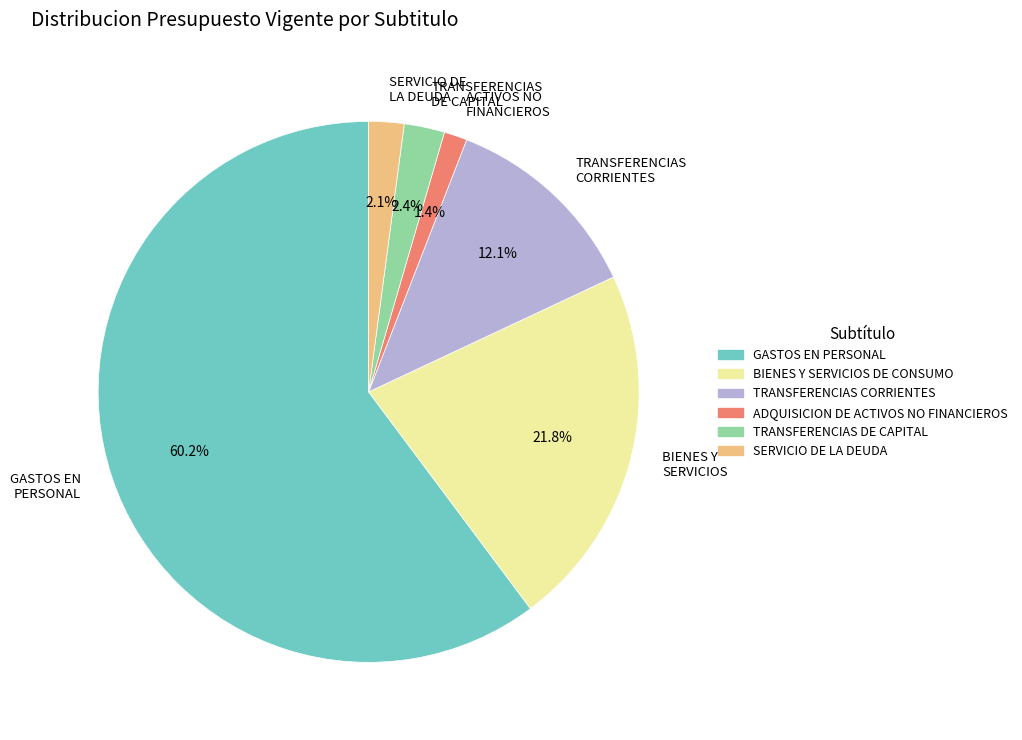

How many slices are in this pie chart?

6